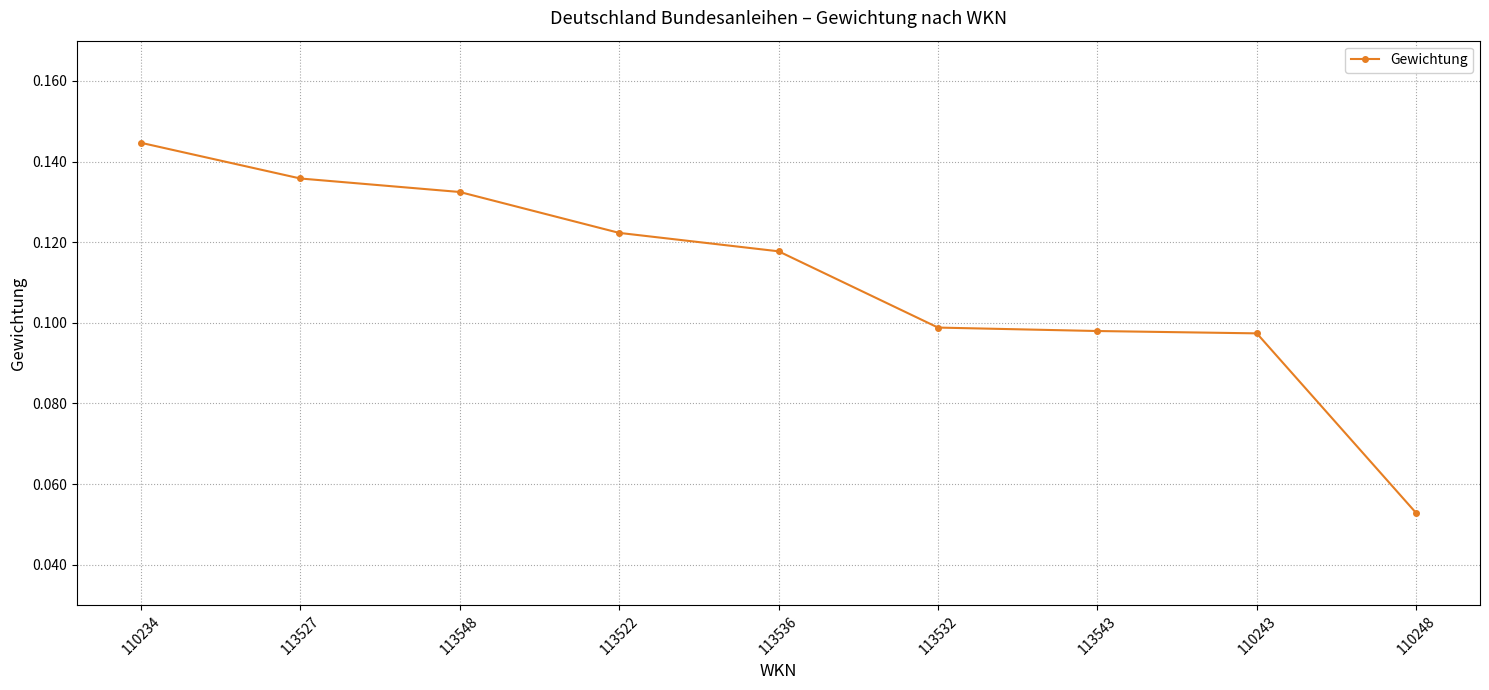

The chart shows a value of 0.1 at 113527. True or false?

True